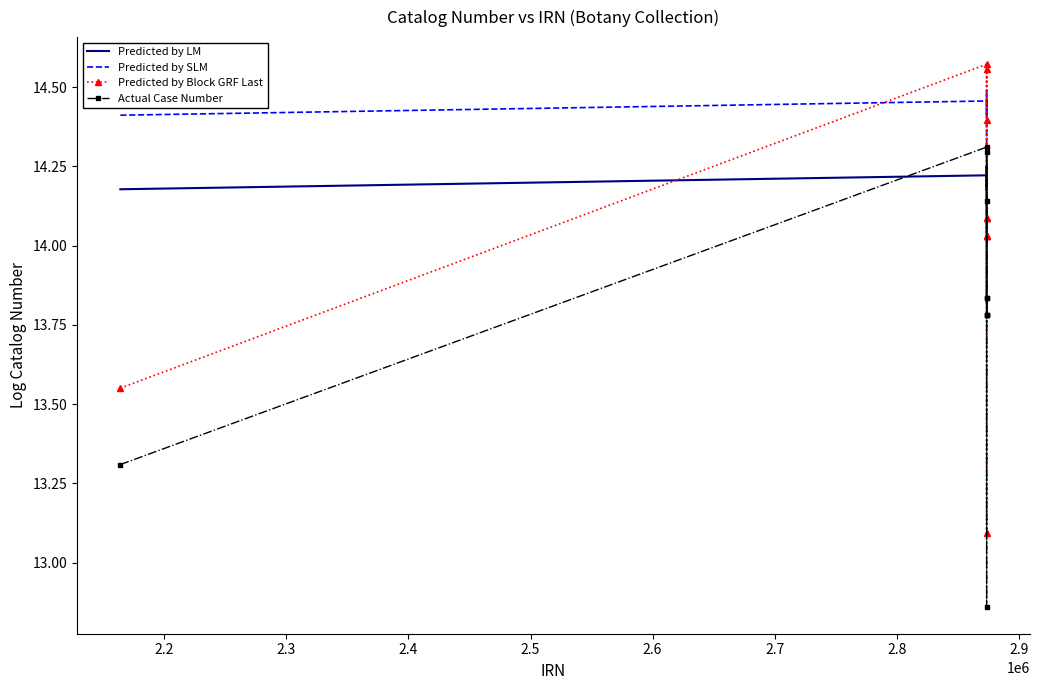

Which series has the widest spread of values?

Predicted by Block GRF Last